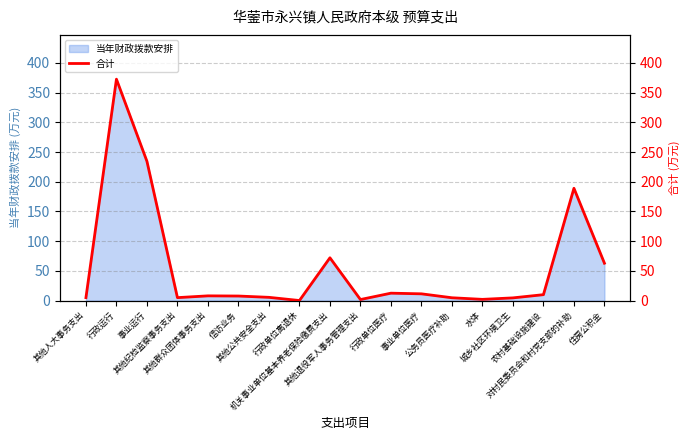

What position from the right is 其他群众团体事务支出?

14